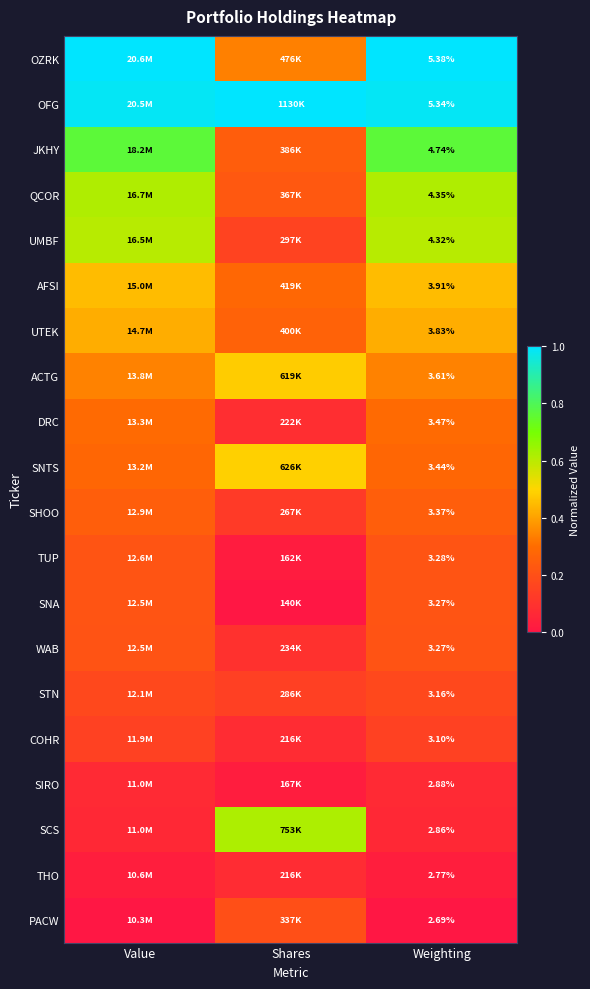

At Shares, list the series in order from smallest to largest.

SNA, TUP, SIRO, COHR, THO, DRC, WAB, SHOO, STN, UMBF, PACW, QCOR, JKHY, UTEK, AFSI, OZRK, ACTG, SNTS, SCS, OFG